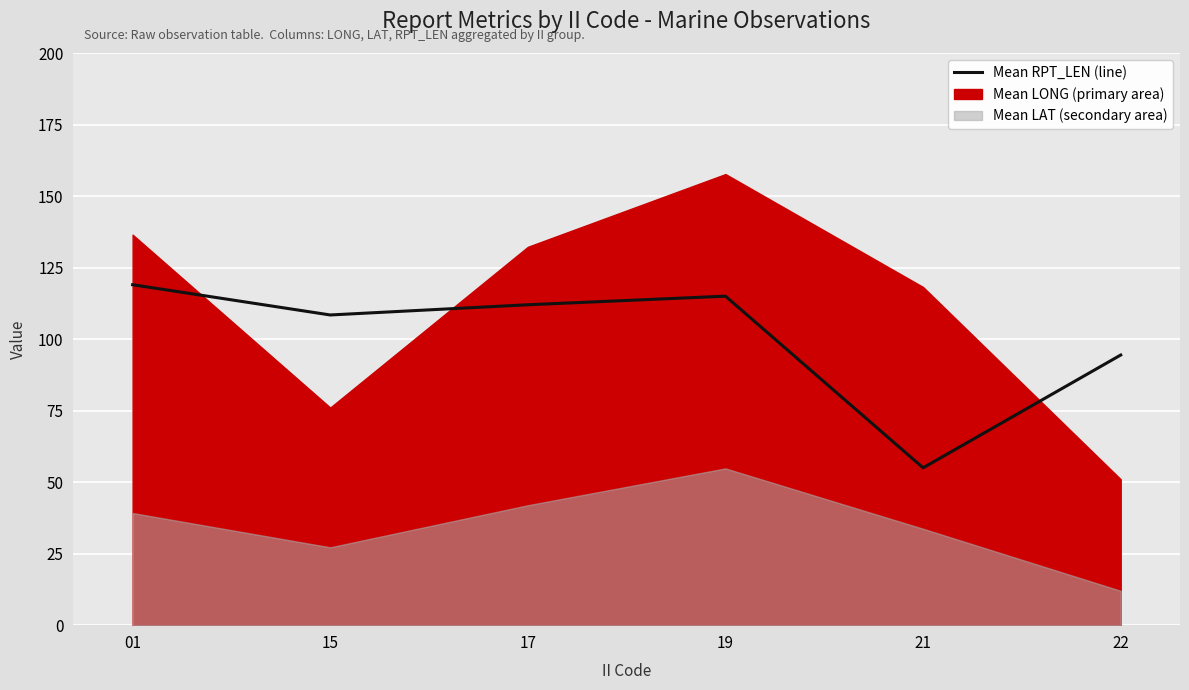

True or false: there are more than 2 points higher than both neighbors.

False